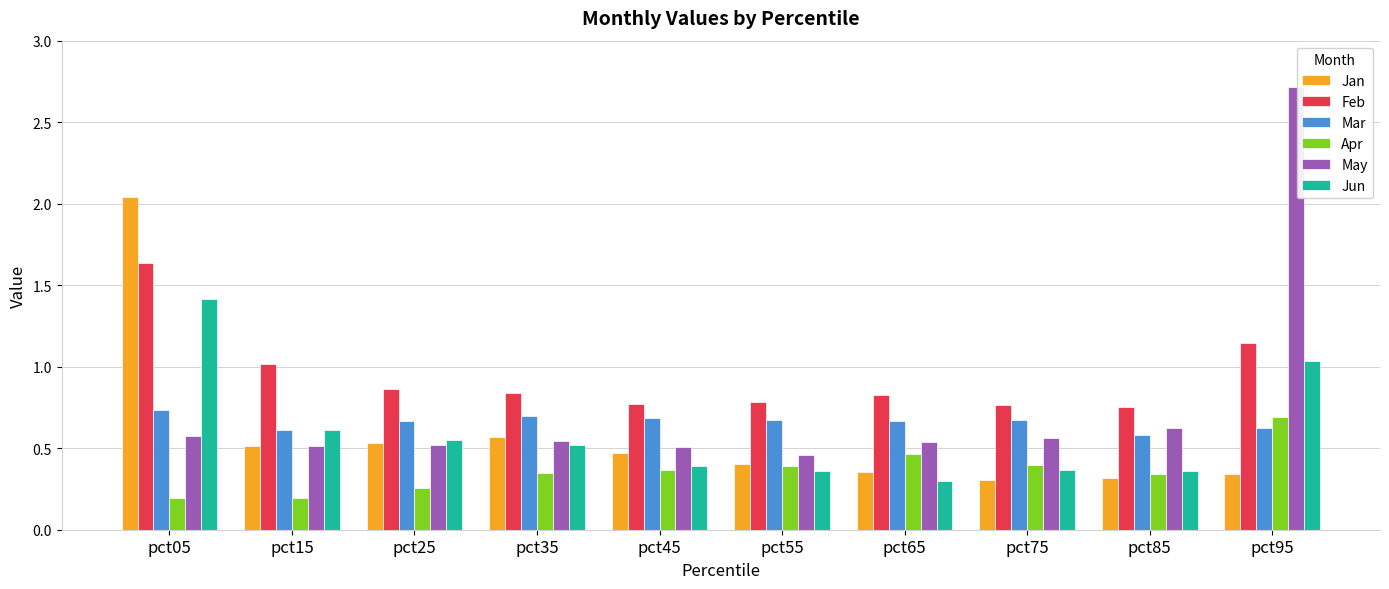

Which category has the highest value in the Mar series?

pct05